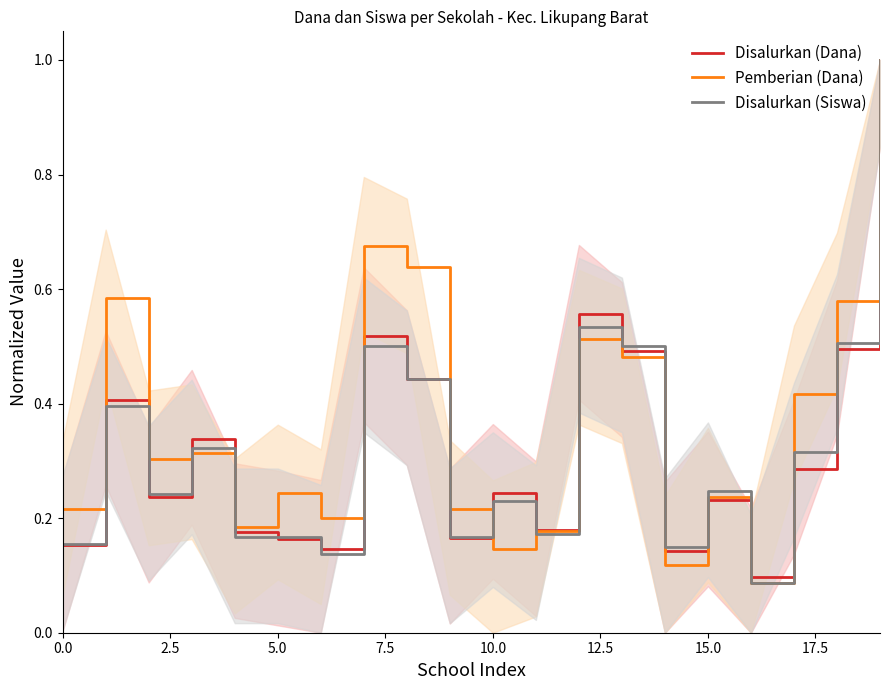

What value does the Disalurkan (Siswa) series have at 10?

0.2